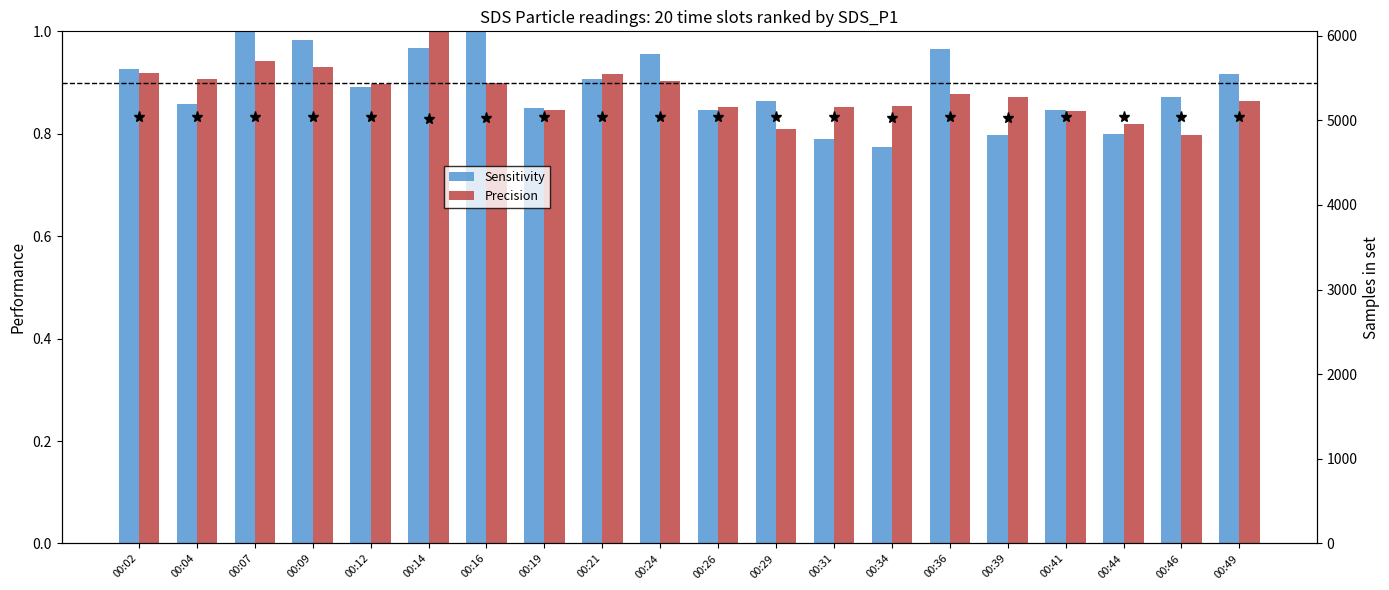

Which series has the largest range (max minus min)?

Sensitivity